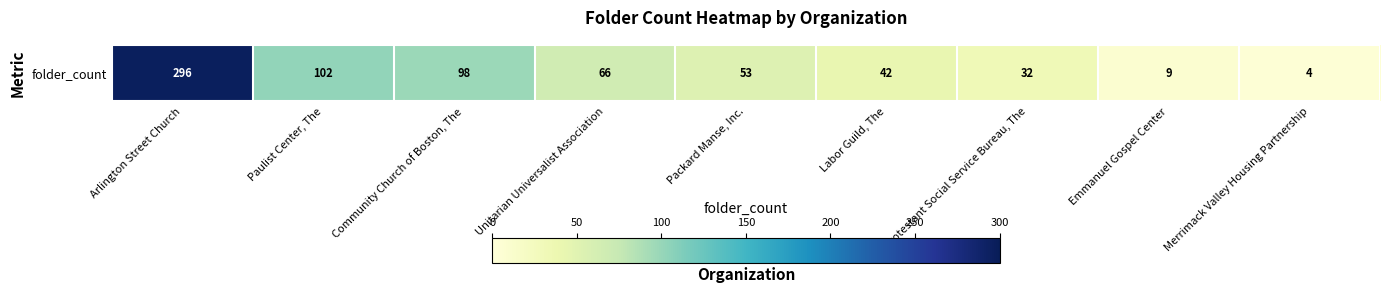

List the labels in order of value, largest first.

Arlington Street Church, Paulist Center, The, Community Church of Boston, The, Unitarian Universalist Association, Packard Manse, Inc., Labor Guild, The, Protestant Social Service Bureau, The, Emmanuel Gospel Center, Merrimack Valley Housing Partnership